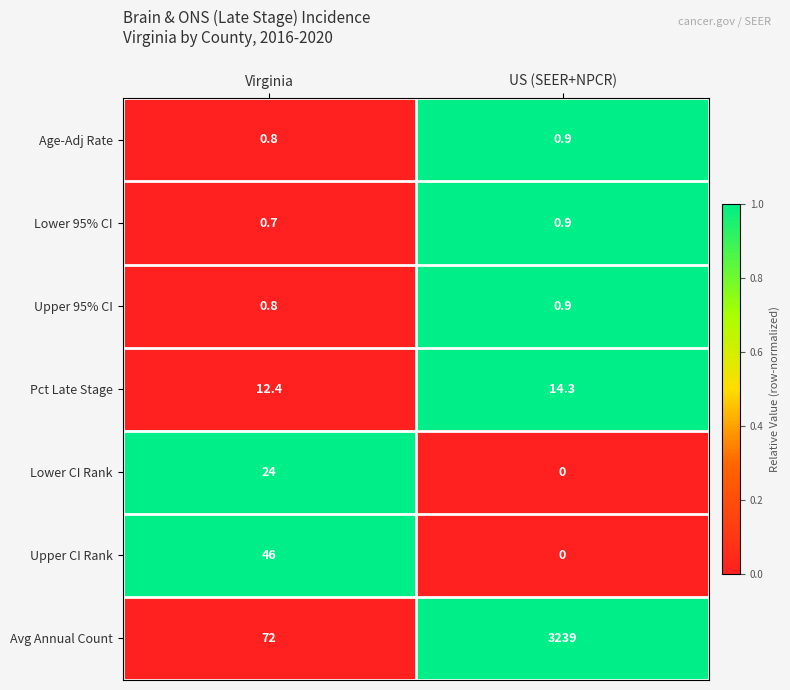

Reading right to left, transcribe all the data shown in this chart.

Age-Adj Rate: 0.9	0.8
Lower 95% CI: 0.9	0.7
Upper 95% CI: 0.9	0.8
Pct Late Stage: 14.3	12.4
Lower CI Rank: 0.0	24.0
Upper CI Rank: 0.0	46.0
Avg Annual Count: 3239.0	72.0